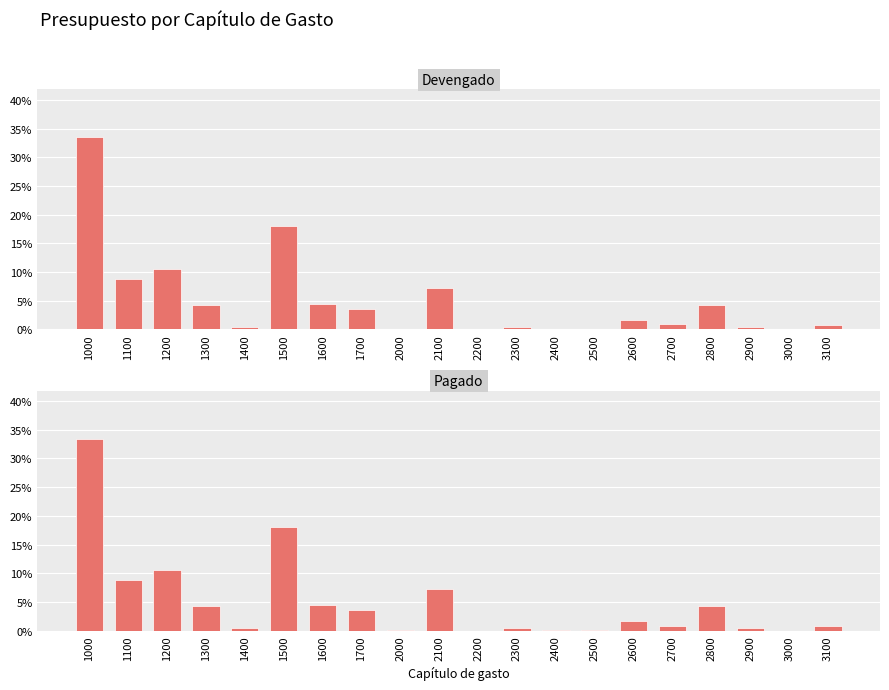

How many data points in Devengado are above 1?

10